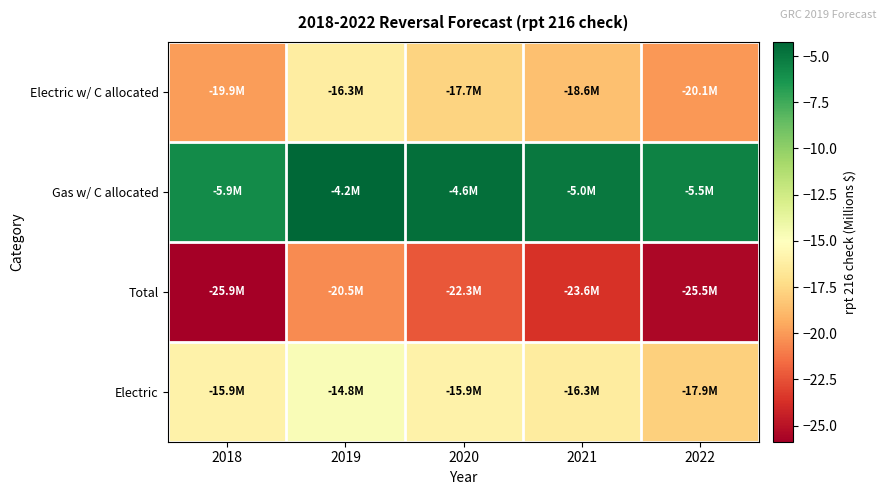

Reading left to right, extract all data points from this chart.

Electric w/ C allocated: 2018=-19.9	2019=-16.3	2020=-17.7	2021=-18.6	2022=-20.1
Gas w/ C allocated: 2018=-5.9	2019=-4.2	2020=-4.6	2021=-5.0	2022=-5.5
Total: 2018=-25.9	2019=-20.5	2020=-22.3	2021=-23.6	2022=-25.5
Electric: 2018=-15.9	2019=-14.8	2020=-15.9	2021=-16.3	2022=-17.9